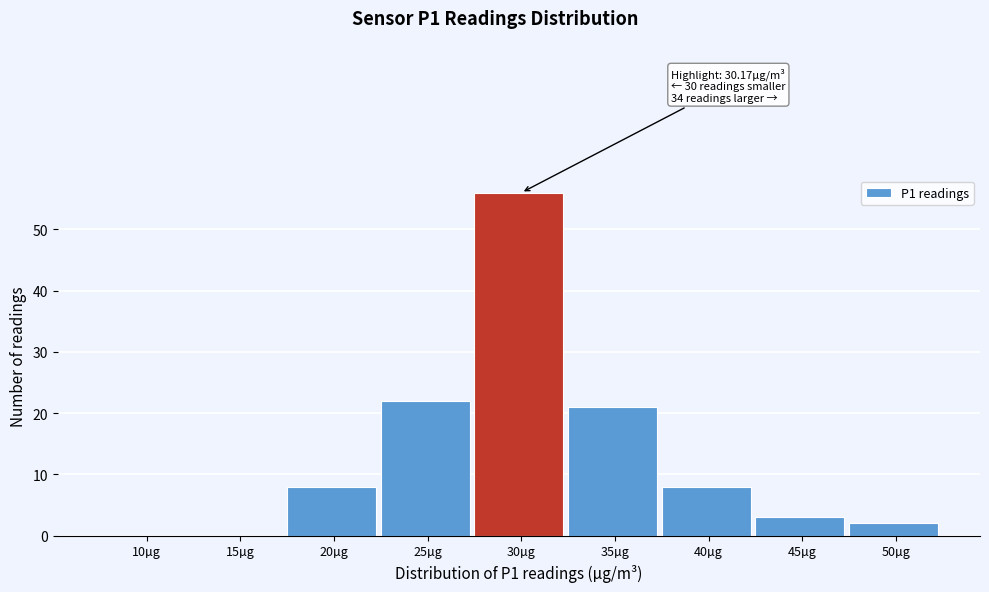

Reading left to right, extract all data points from this chart.

10µg=0	15µg=0	20µg=8	25µg=22	30µg=56	35µg=21	40µg=8	45µg=3	50µg=2